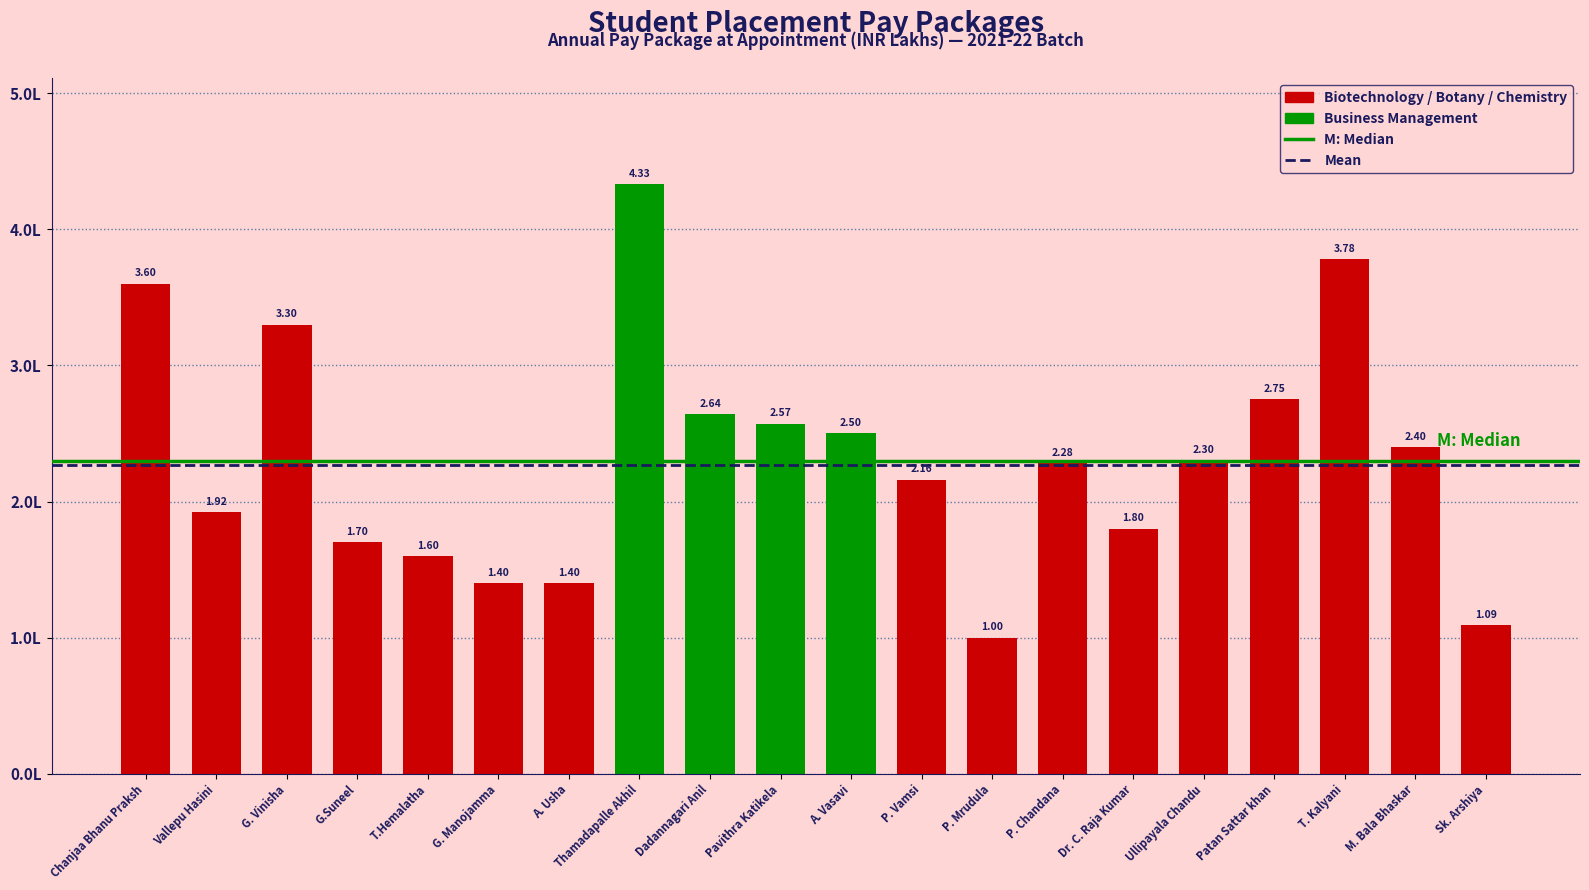

What is the label of the 6th bar from the left?

G. Manojamma